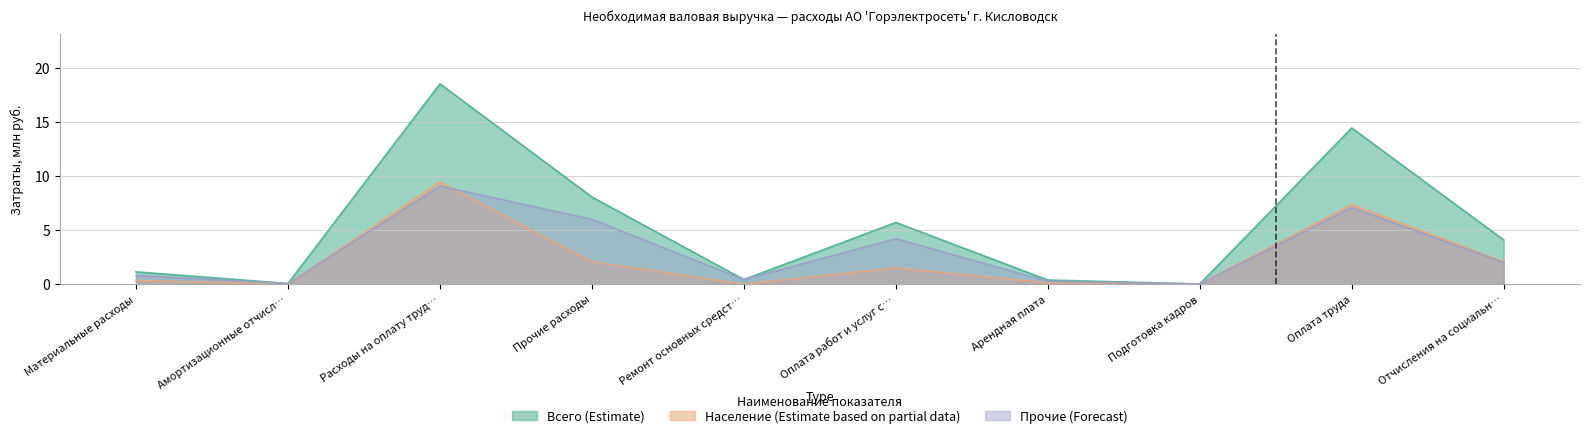

What is the label of the 10th point from the left?

Отчисления на социальн…